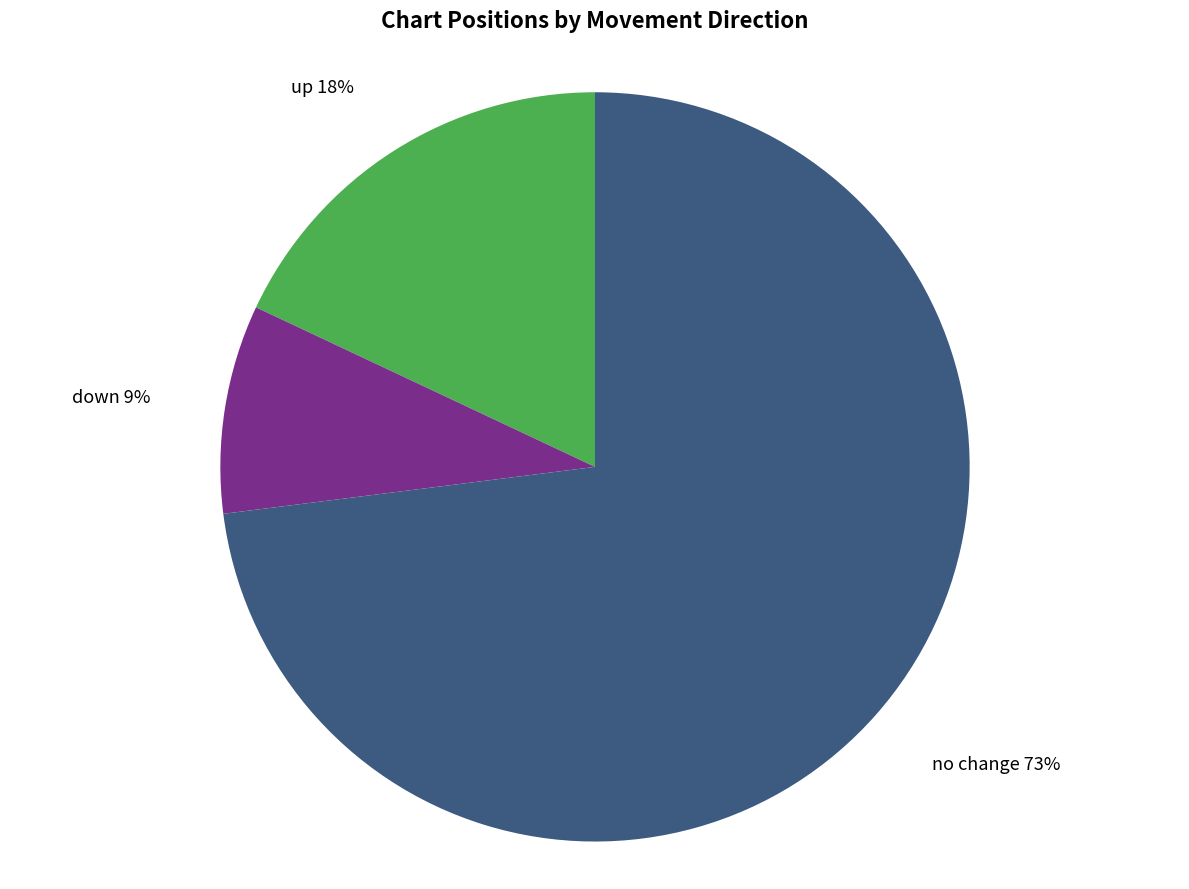

To the nearest percent, what is the difference between the largest and smallest slice percentages?

64%